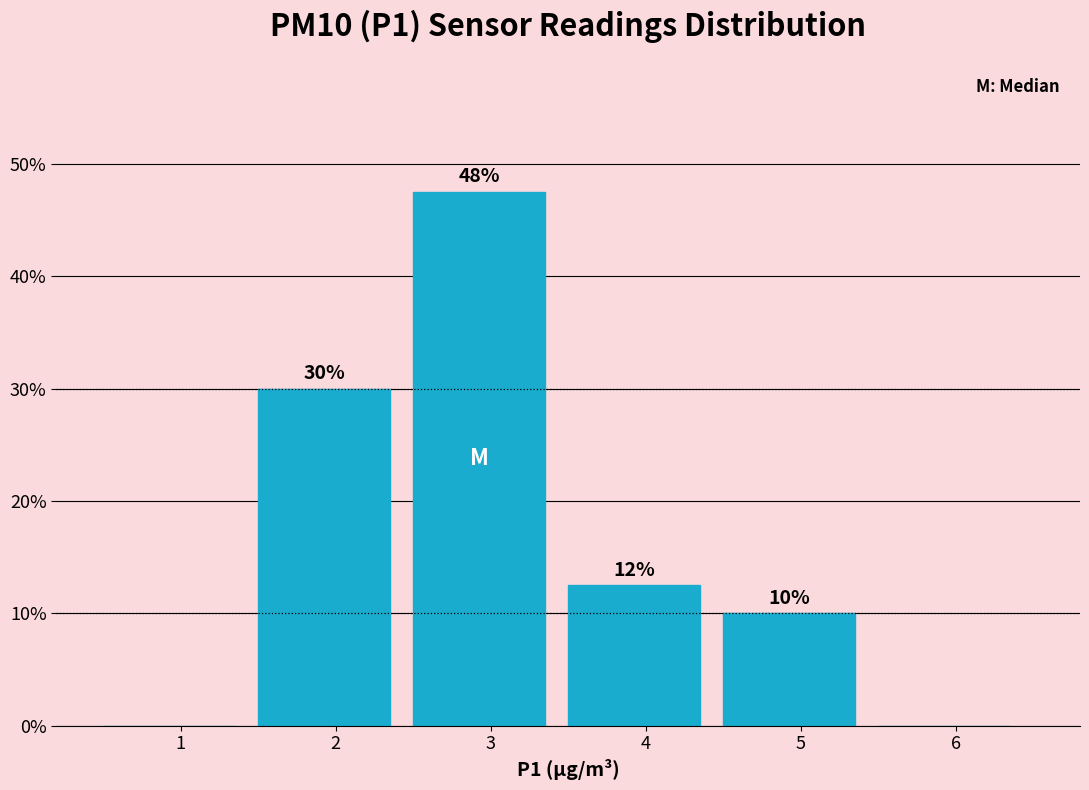

What is the sum of all values?

100.0